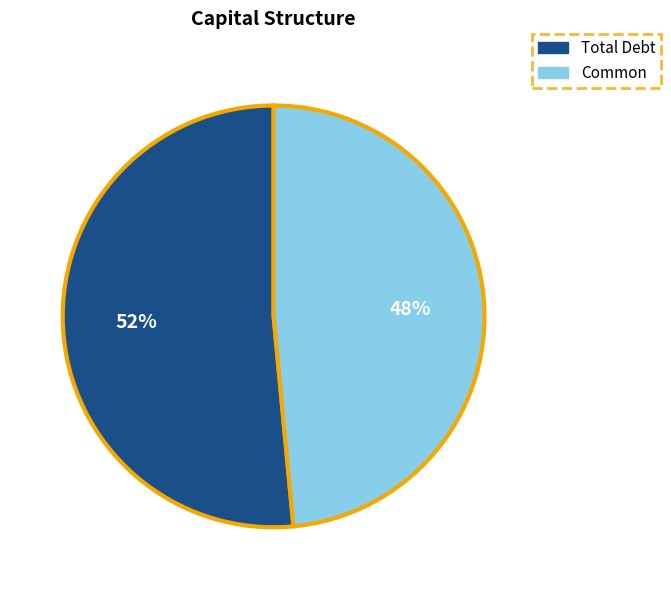

Rank the categories by value from lowest to highest.

Common, Total Debt